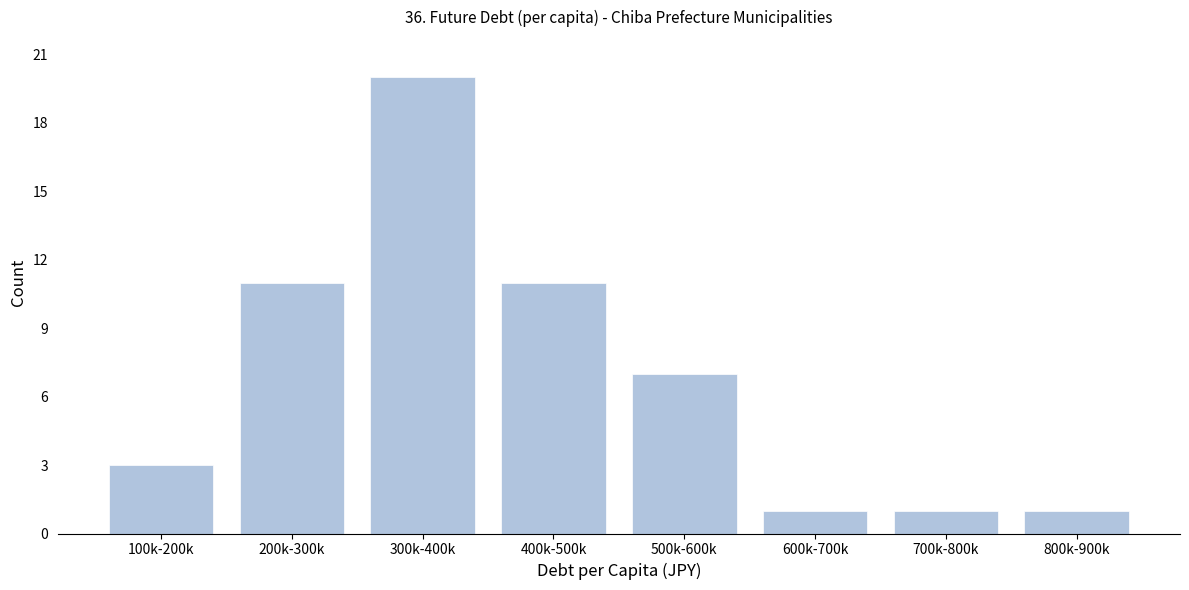

Reading right to left, what are all the values shown in this chart?

1	1	1	7	11	20	11	3